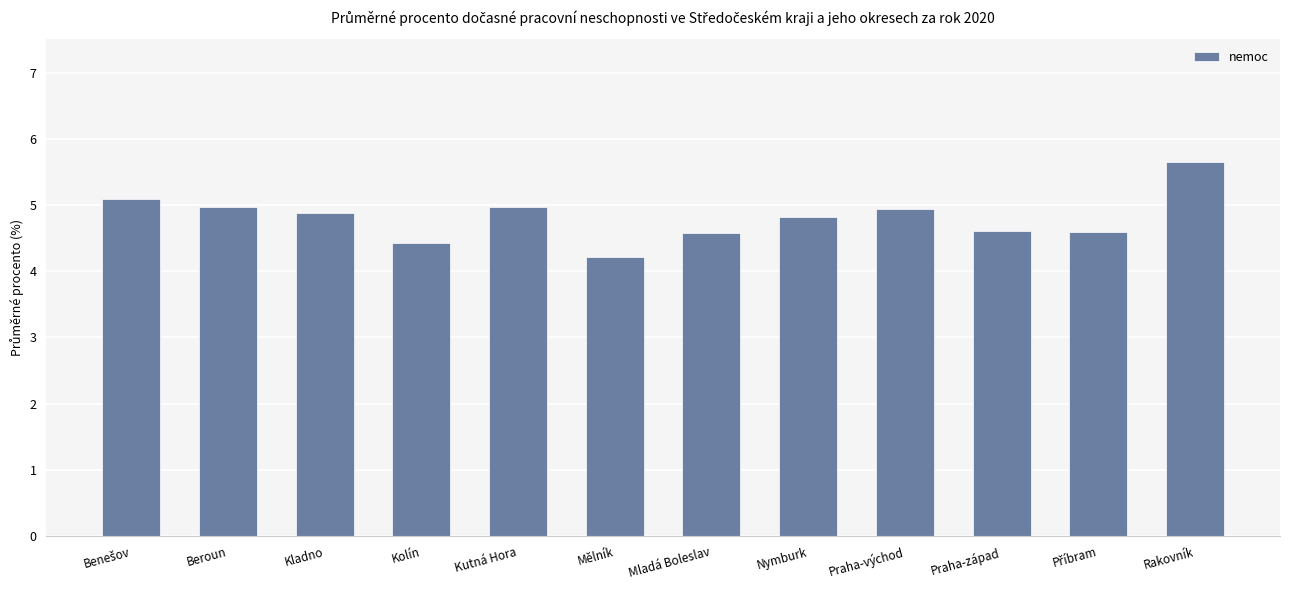

What is the sum of all values?

57.7